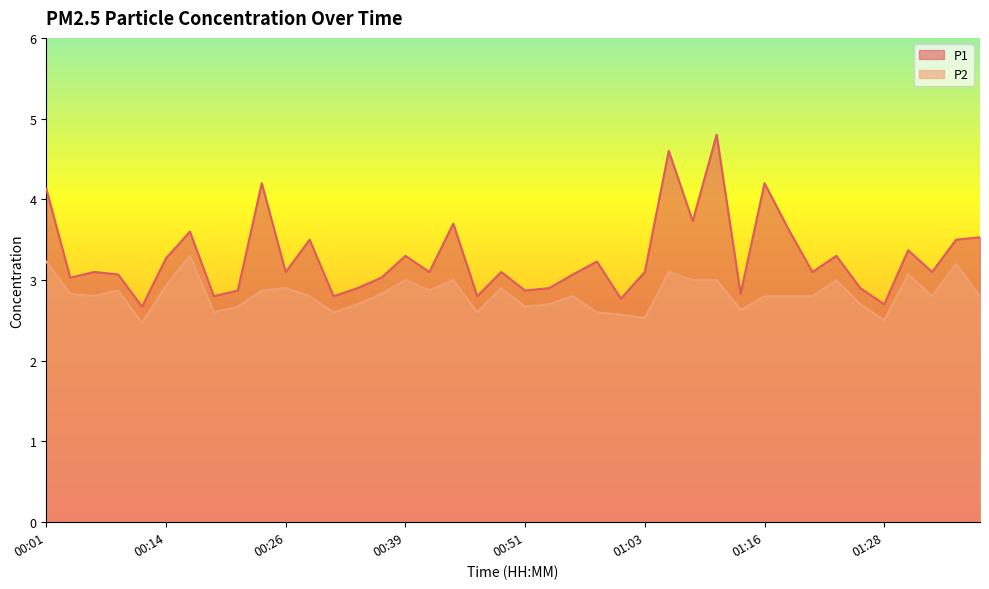

At which label is P2 closest to 2?

00:11